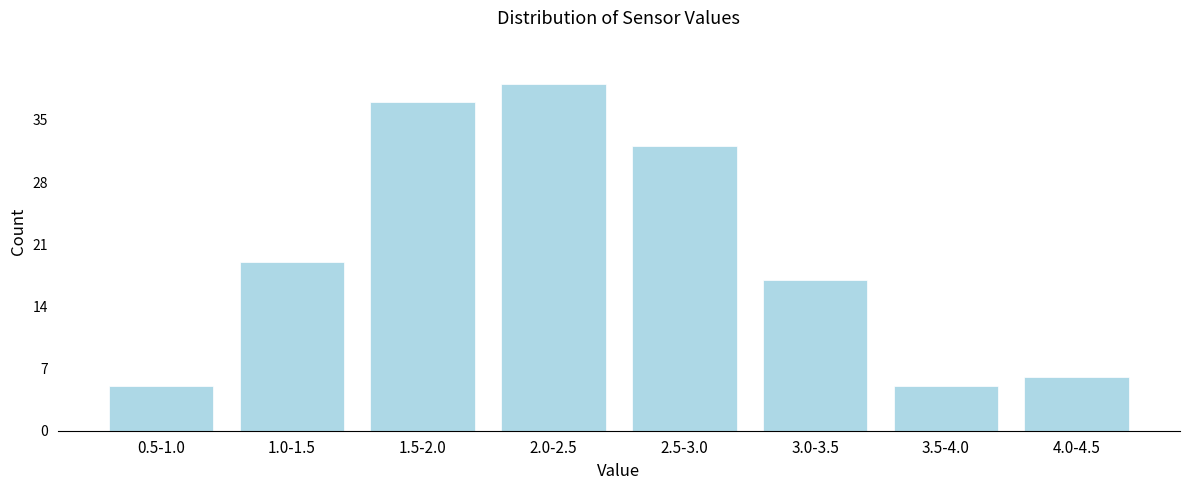

Reading right to left, what are all the values shown in this chart?

6	5	17	32	39	37	19	5